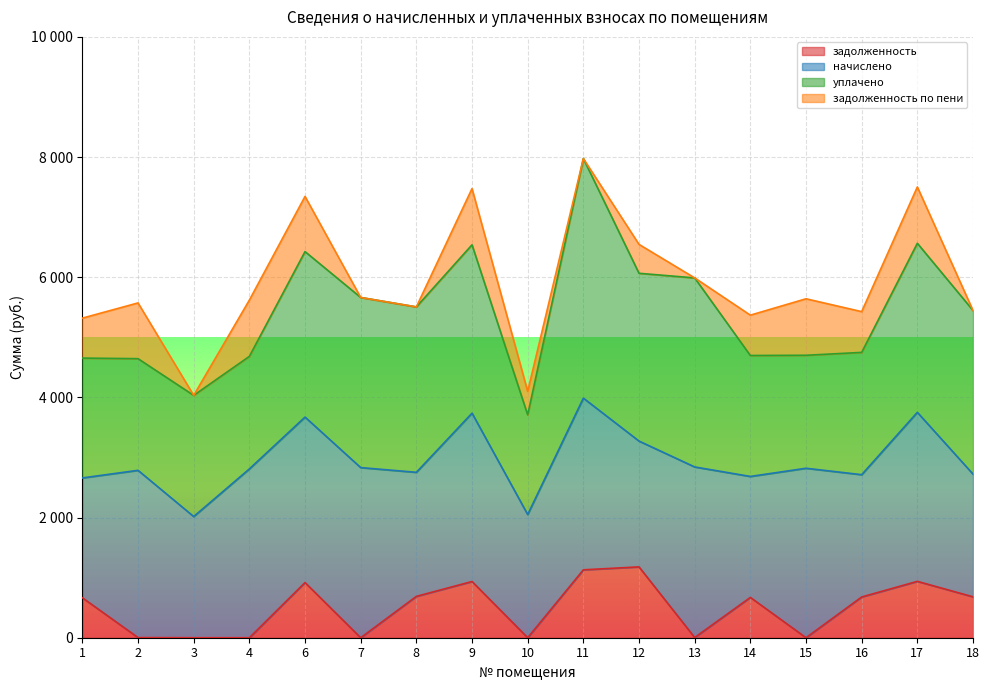

Reading left to right, transcribe all the data shown in this chart.

задолженность: 1=664.9	2=2.5	3=0.0	4=0.0	6=918.1	7=0.0	8=688.4	9=935.5	10=0.0	11=1130.3	12=1179.0	13=3.4	14=671.2	15=0.0	16=678.4	17=938.1	18=680.9
начислено: 1=1994.7	2=2783.7	3=2016.8	4=2809.5	6=2754.2	7=2831.6	8=2064.7	9=2802.1	10=2050.0	11=2857.4	12=2094.2	13=2839.0	14=2013.1	15=2820.6	16=2035.2	17=2813.2	18=2042.6
уплачено: 1=1994.7	2=1858.3	3=2016.8	4=1873.0	6=2754.2	7=2831.6	8=2753.0	9=2801.9	10=1659.5	11=3987.7	12=2792.2	13=3146.2	14=2013.1	15=1880.4	16=2035.2	17=2813.6	18=2723.5
задолженность по пени: 1=664.9	2=927.9	3=0.0	4=936.5	6=918.1	7=0.0	8=0.1	9=935.8	10=390.4	11=0.0	12=481.0	13=0.0	14=671.2	15=940.2	16=678.4	17=937.7	18=0.0